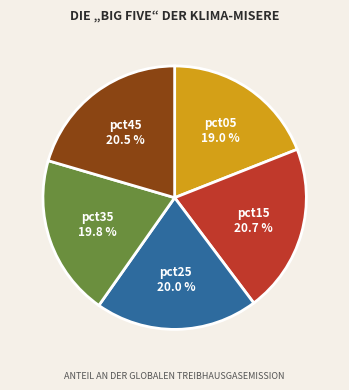

Is there a majority slice in this chart?

No